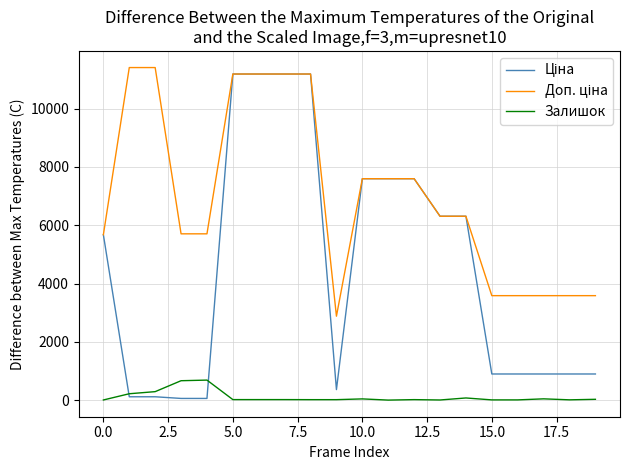

At how many categories does at least one series exceed 11341?

2